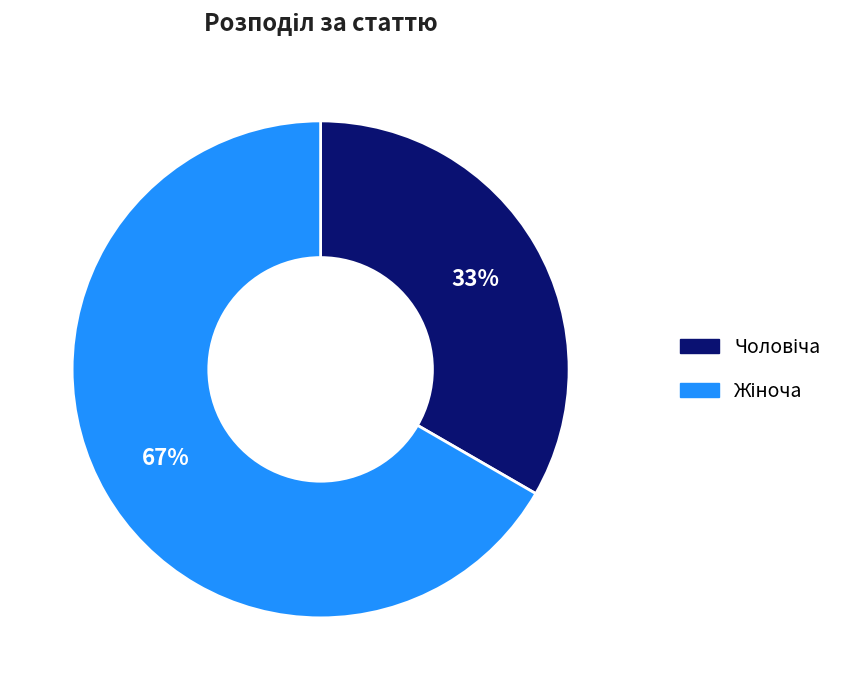

How many slices are in this pie chart?

2